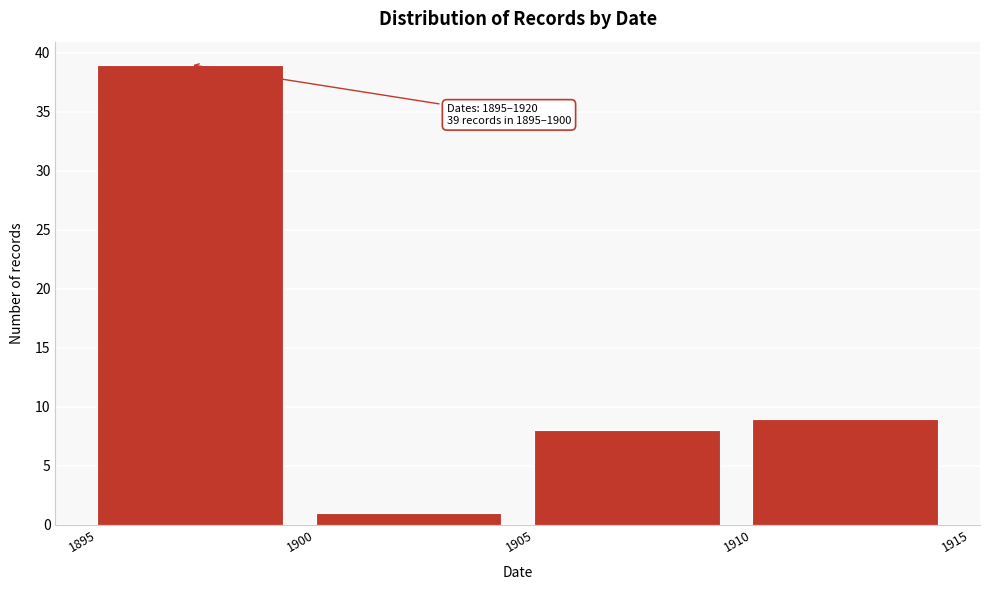

Over which range of the x-axis is the bar tallest?

1895 to 1900